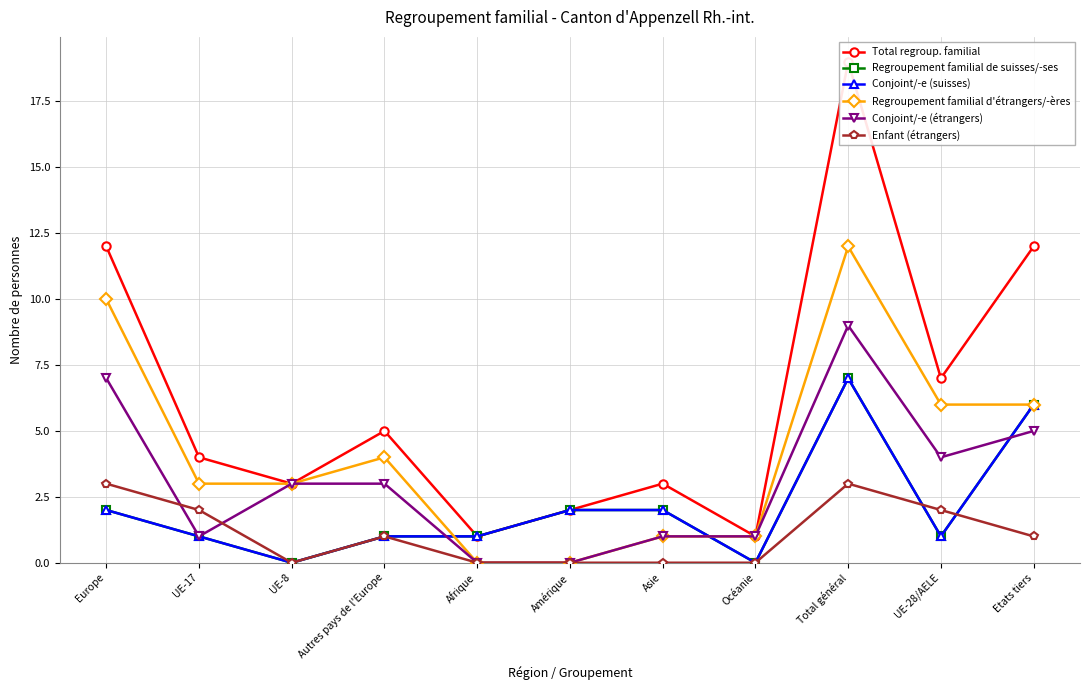

Between Amérique and UE-28/AELE, which series saw the biggest shift?

Regroupement familial d'étrangers/-ères